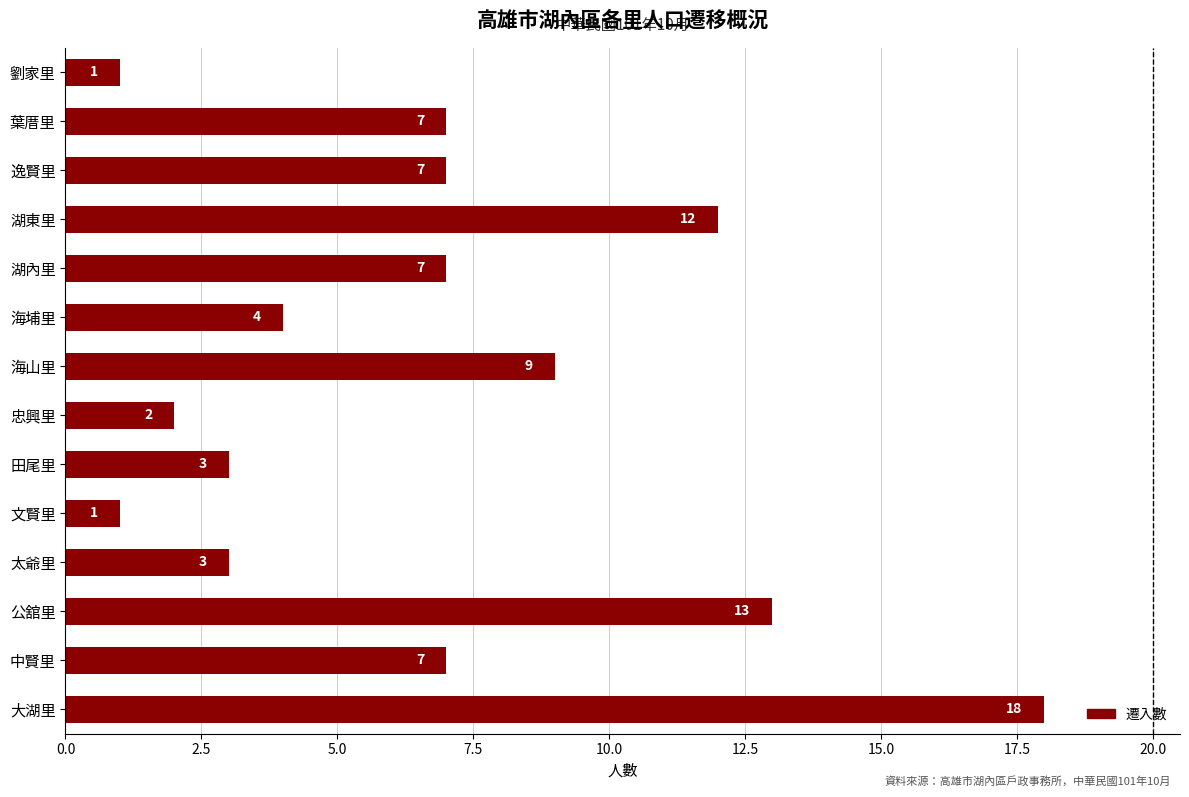

Between 大湖里 and 劉家里, which is larger?

大湖里